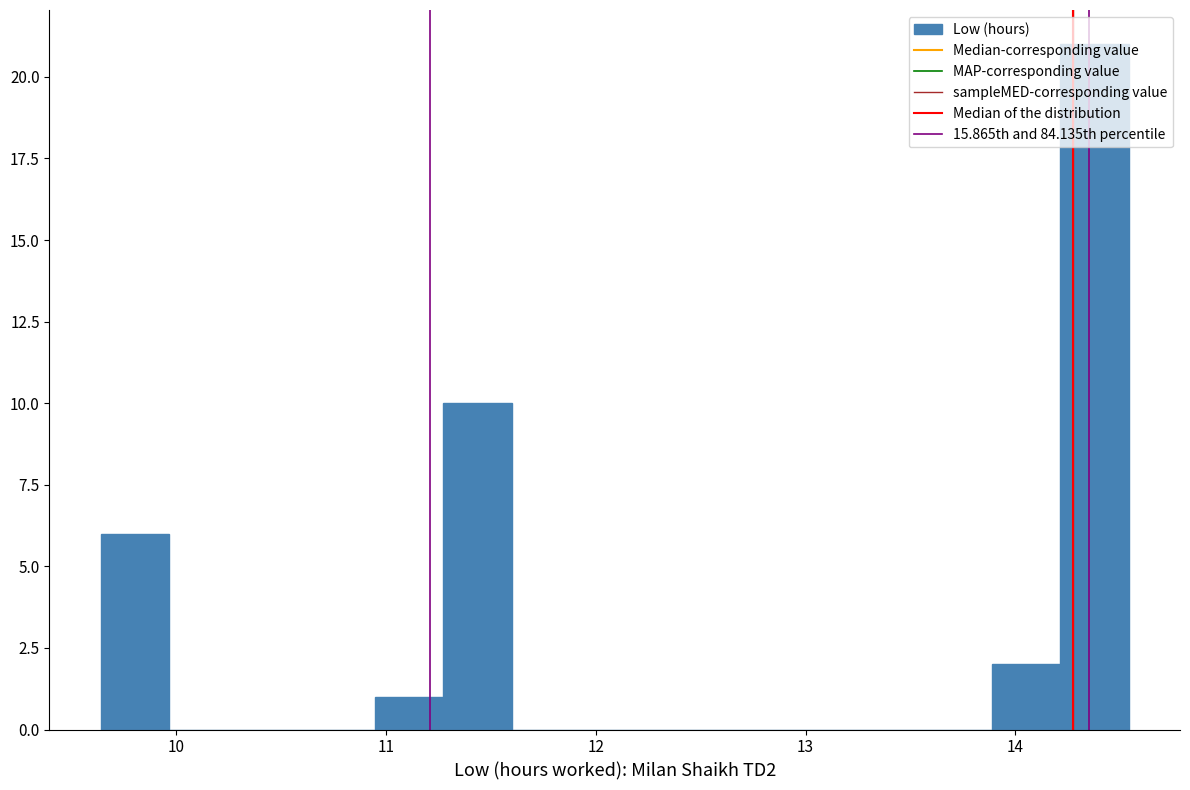

Read against the x-axis, roughly where is the centre of the tallest bar?

14.4